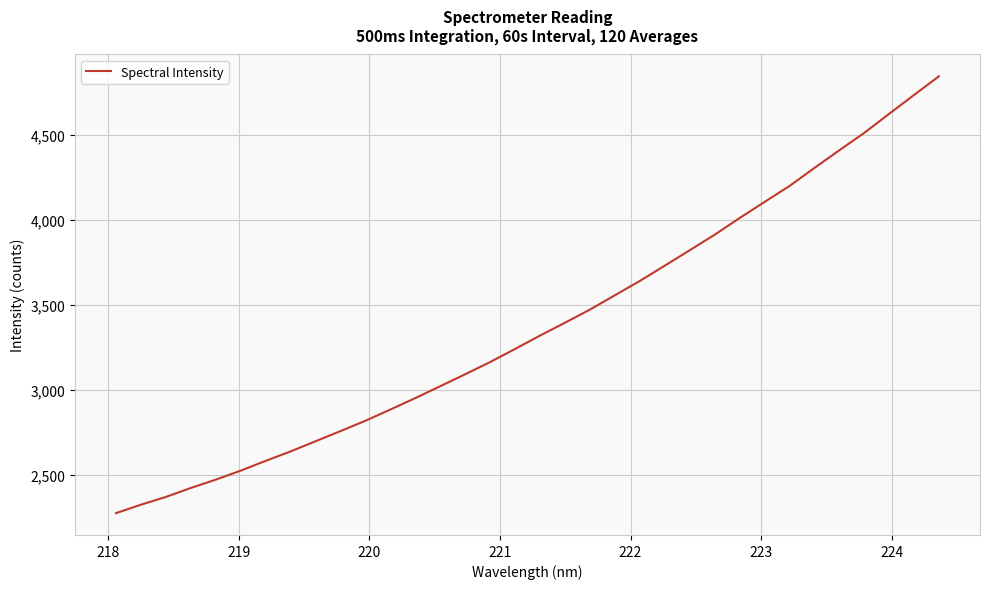

What is the maximum value shown in the chart?

4844.8